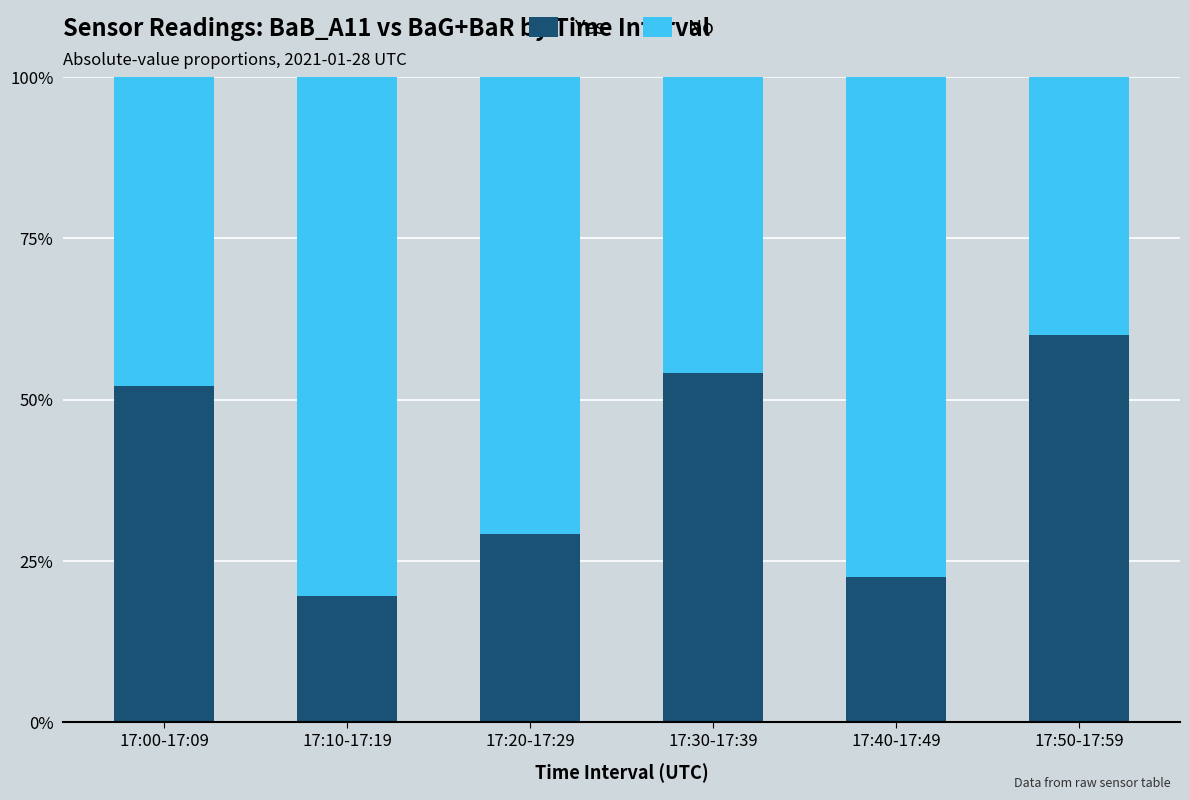

How many series are shown in this chart?

2